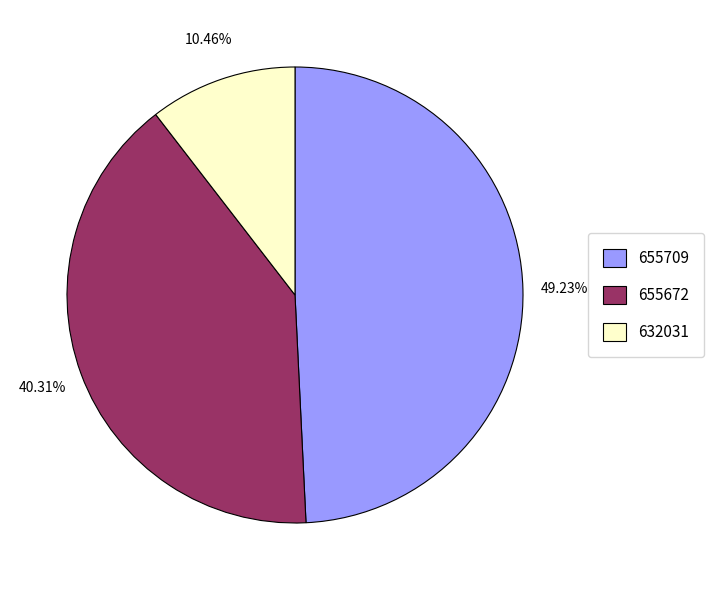

What percentage is the 632031 slice, to the nearest percent?

10%